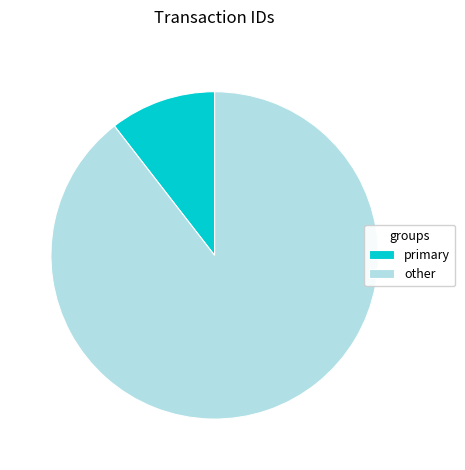

Combined, do primary and other account for over 50%?

Yes